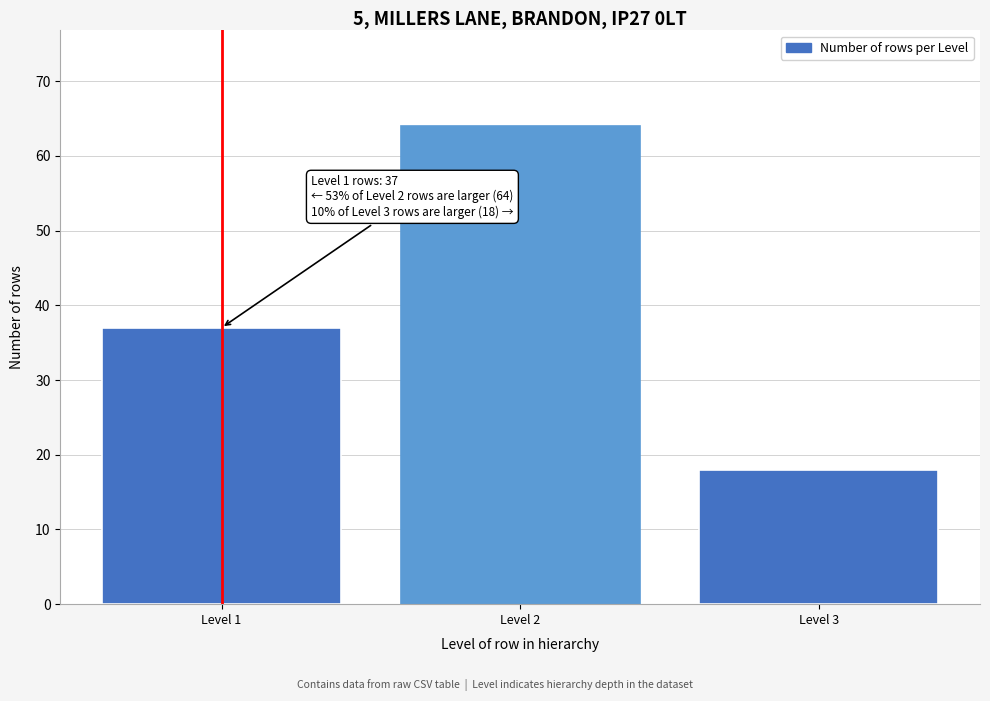

Reading left to right, transcribe all the data shown in this chart.

37	64	18